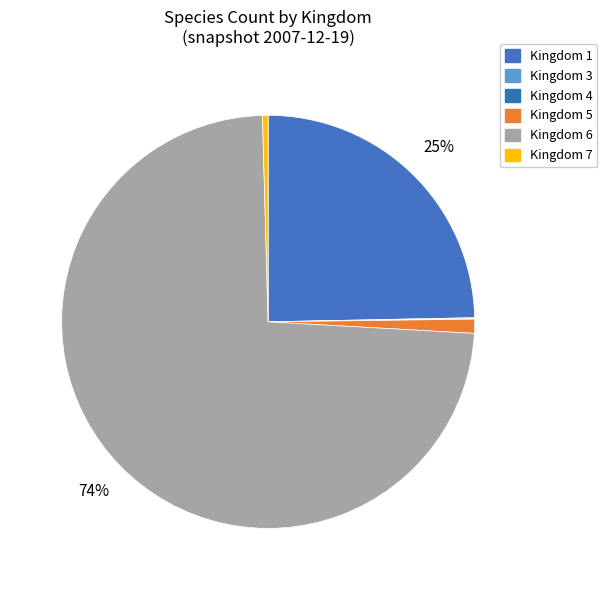

How many slices are in this pie chart?

6